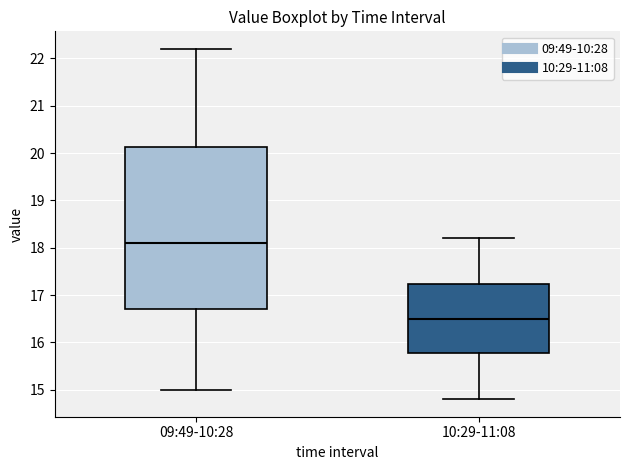

Where does the upper whisker of the box for 10:29-11:08 end on the y-axis? The values are not printed on the chart, so give them approximately, as read against the axis.

18.2